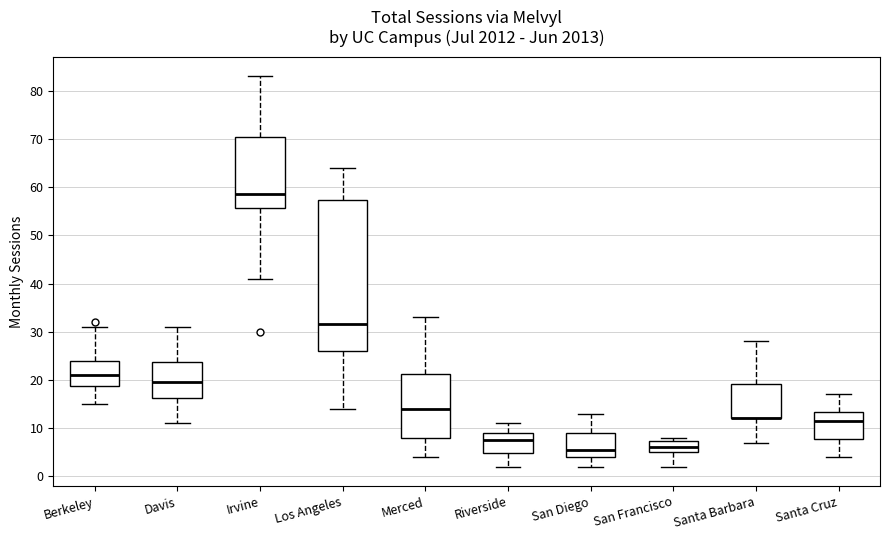

Comparing the boxes themselves (not the whiskers), which one is the tallest?

Los Angeles